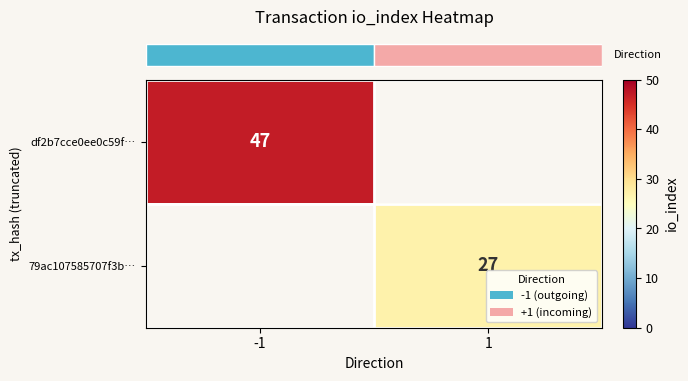

List the series in order of their peak value, highest first.

row_0, row_1